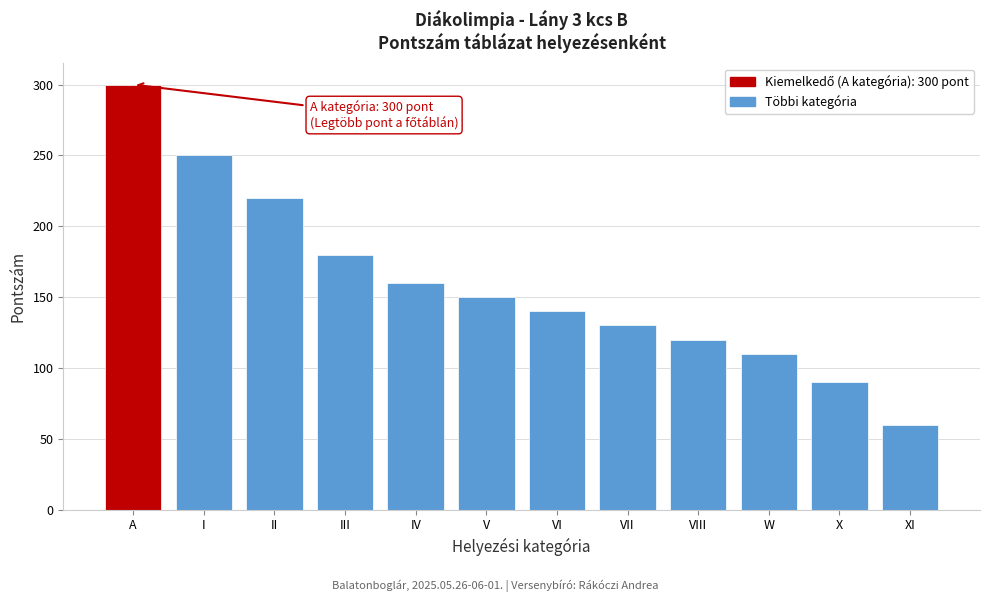

Reading left to right, list all the values displayed in this chart.

300	250	220	180	160	150	140	130	120	110	90	60